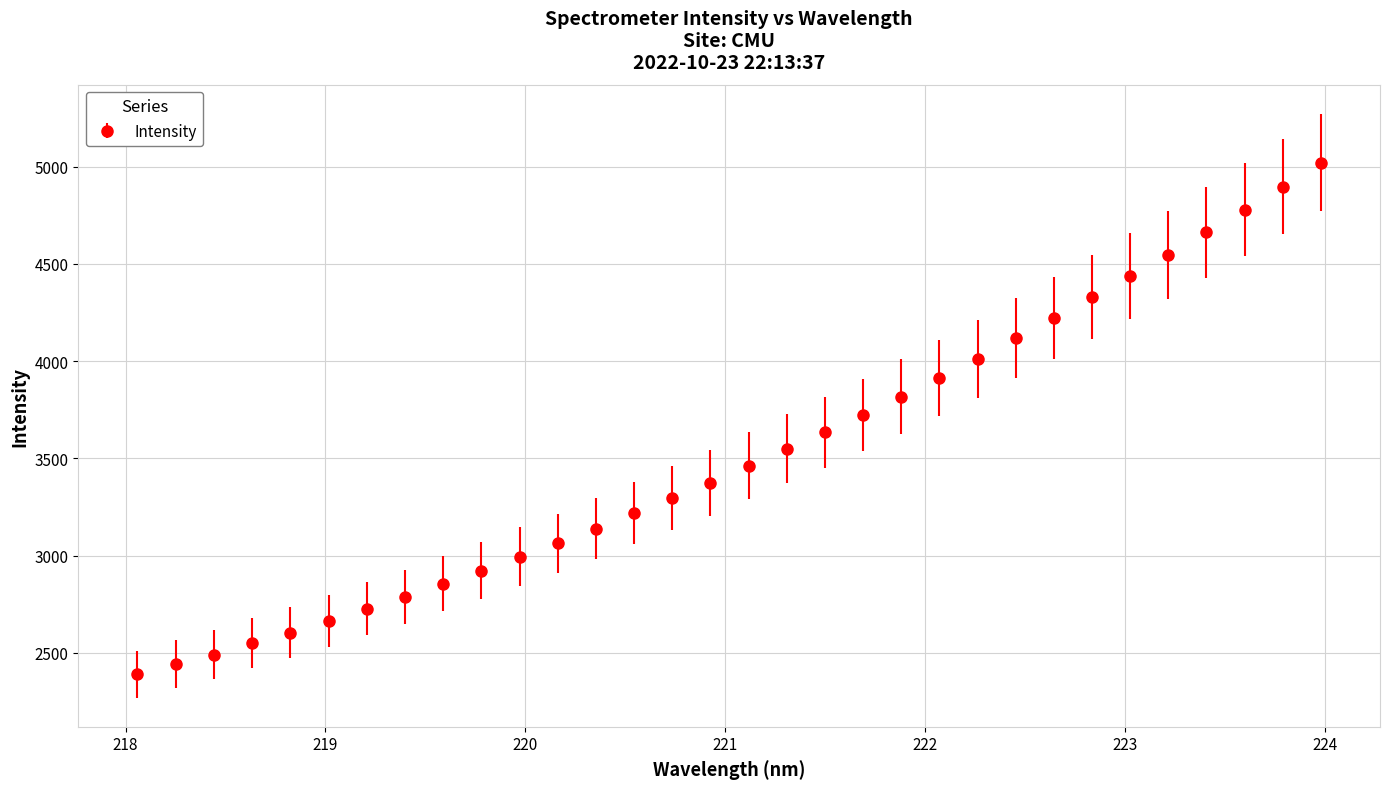

What is the value of the 7th point from the left?

2725.0